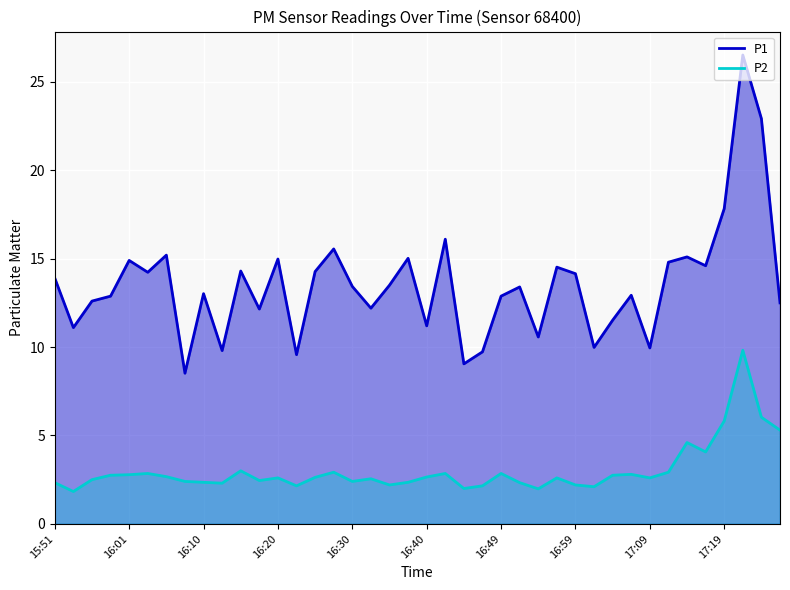

What is the value of the P1 point at the 10th from the left?

9.8